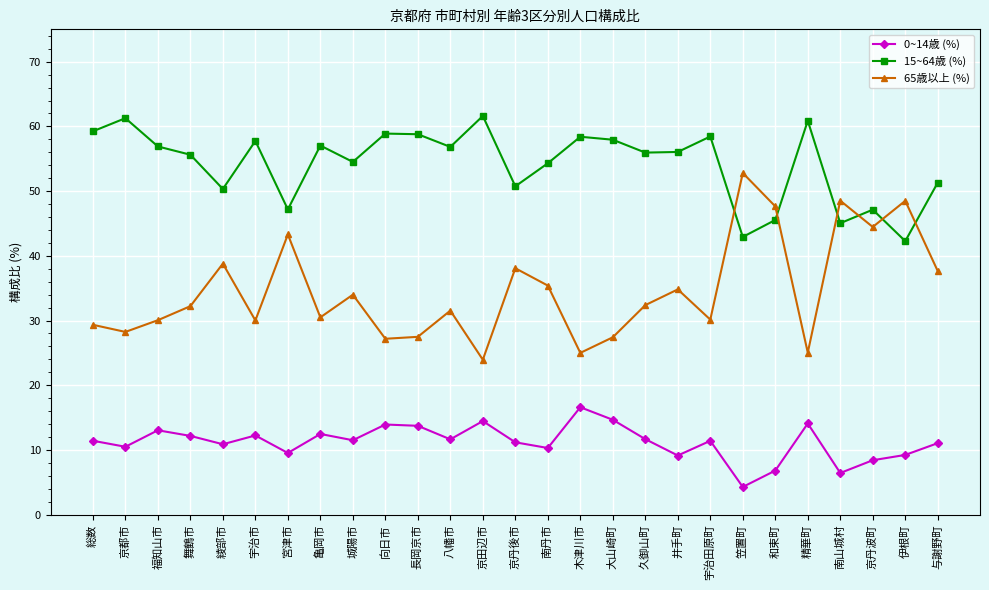

Where is the first local minimum for 0~14歳 (%)?

京都市